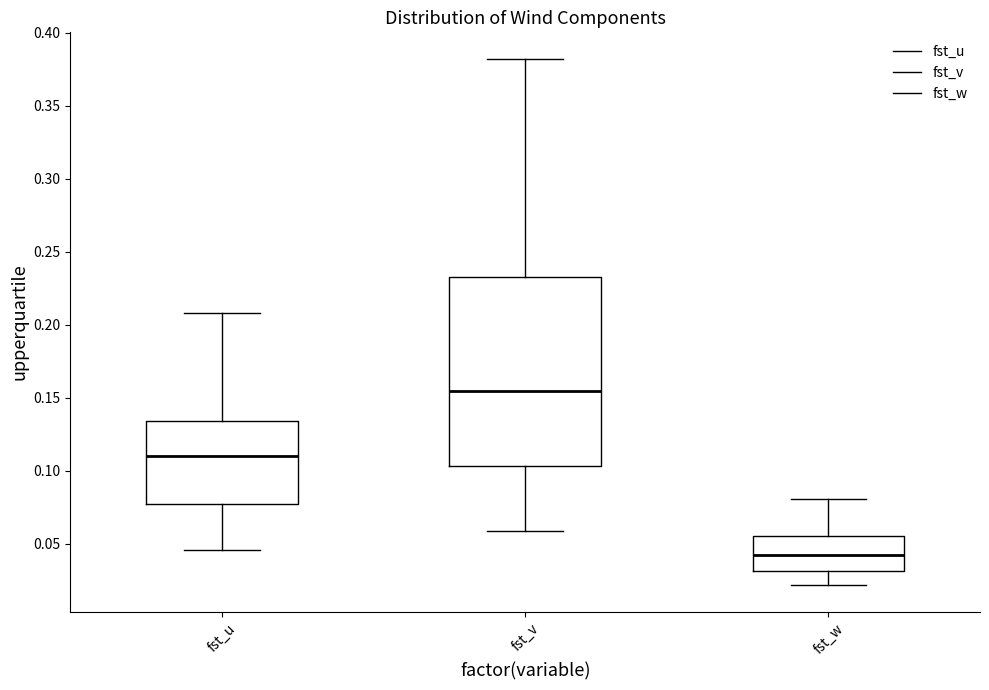

Reading left to right, read every box against the y-axis: the position of its median line, the range the box covers, and the ends of its whiskers. The values are not printed on the chart, so give them approximately, as read against the axis.

fst_u: median 0.110, box 0.075 to 0.135, whiskers 0.045 to 0.210
fst_v: median 0.155, box 0.105 to 0.235, whiskers 0.060 to 0.380
fst_w: median 0.040, box 0.030 to 0.055, whiskers 0.020 to 0.080